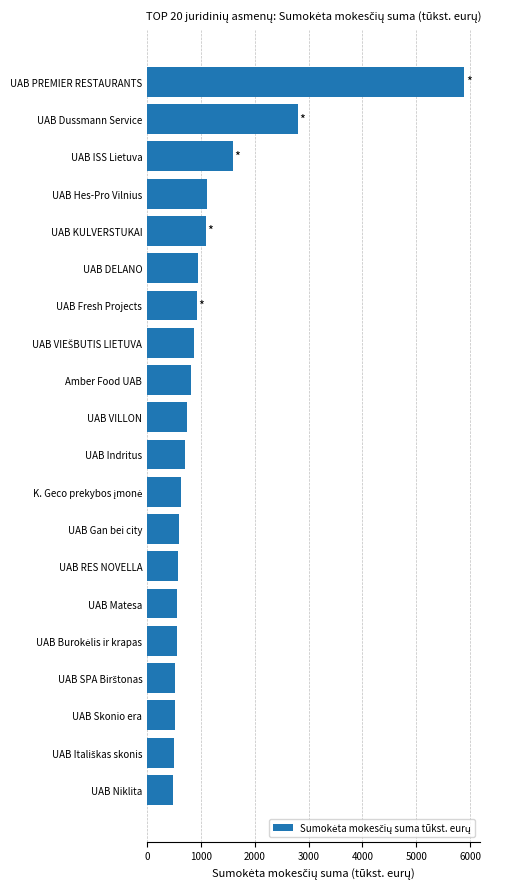

How many categories are shown in the chart?

20